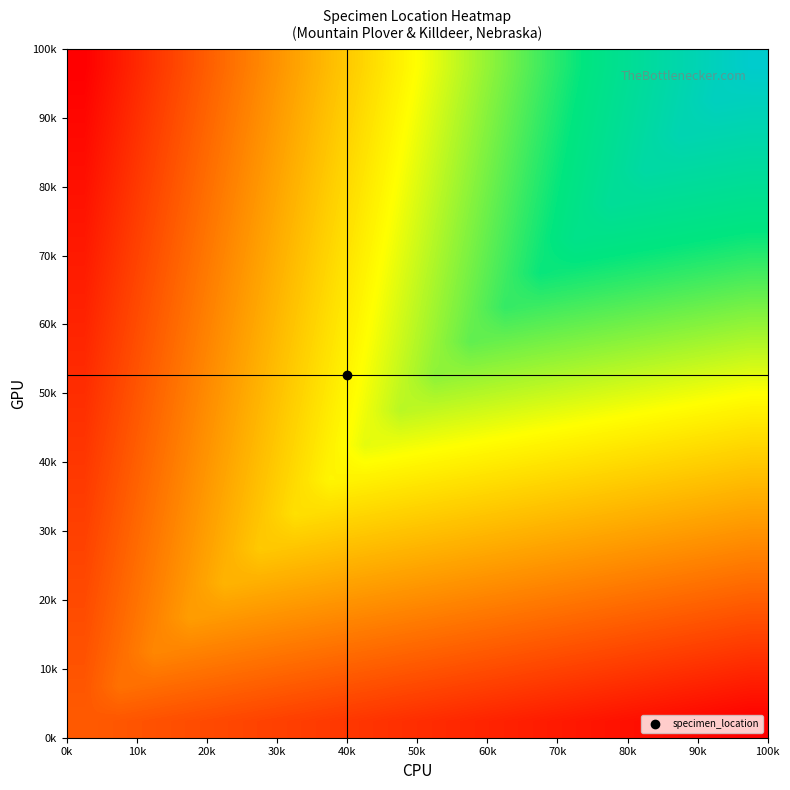

Count the number of categories in the chart.

20